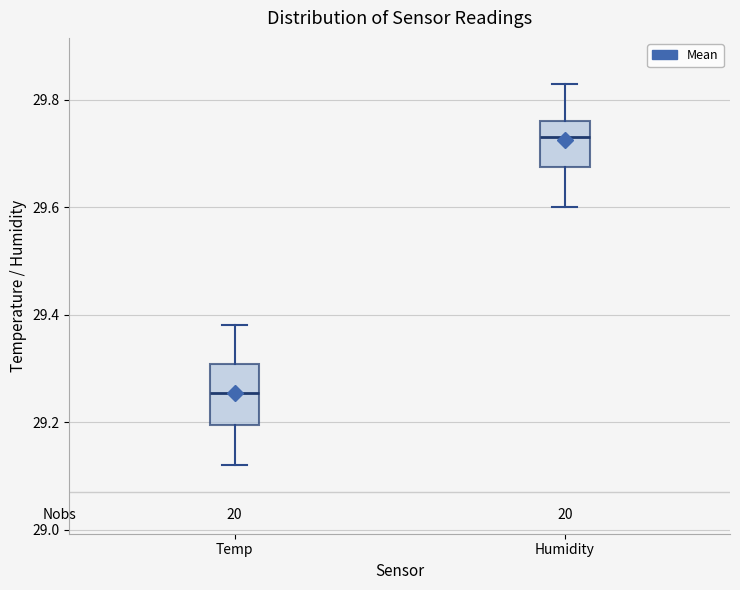

Reading left to right, read every box against the y-axis: the position of its median line, the range the box covers, and the ends of its whiskers. The values are not printed on the chart, so give them approximately, as read against the axis.

Temp: median 29.26, box 29.20 to 29.30, whiskers 29.12 to 29.38
Humidity: median 29.74, box 29.68 to 29.76, whiskers 29.60 to 29.84